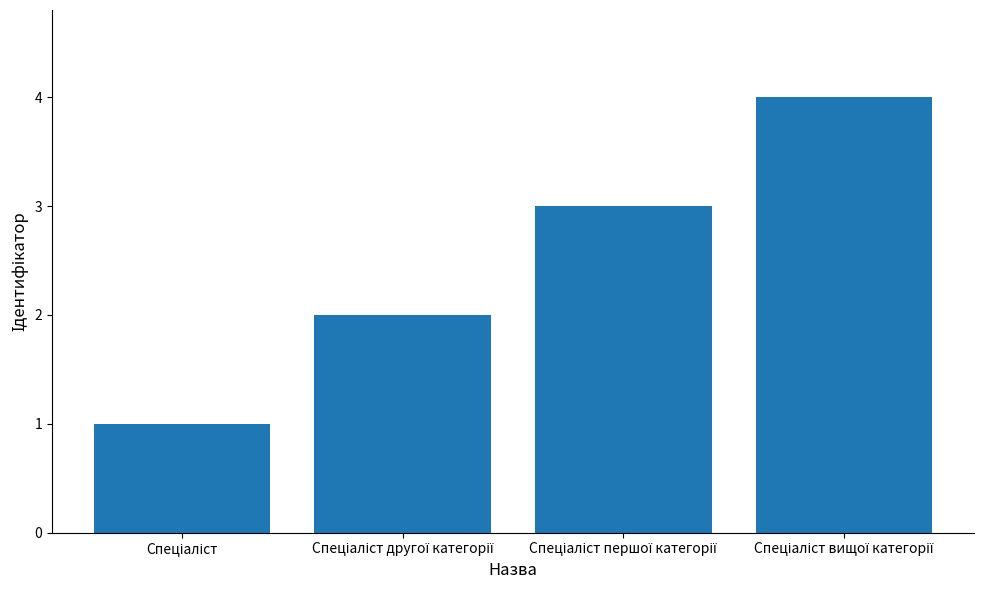

How many series are shown in this chart?

1